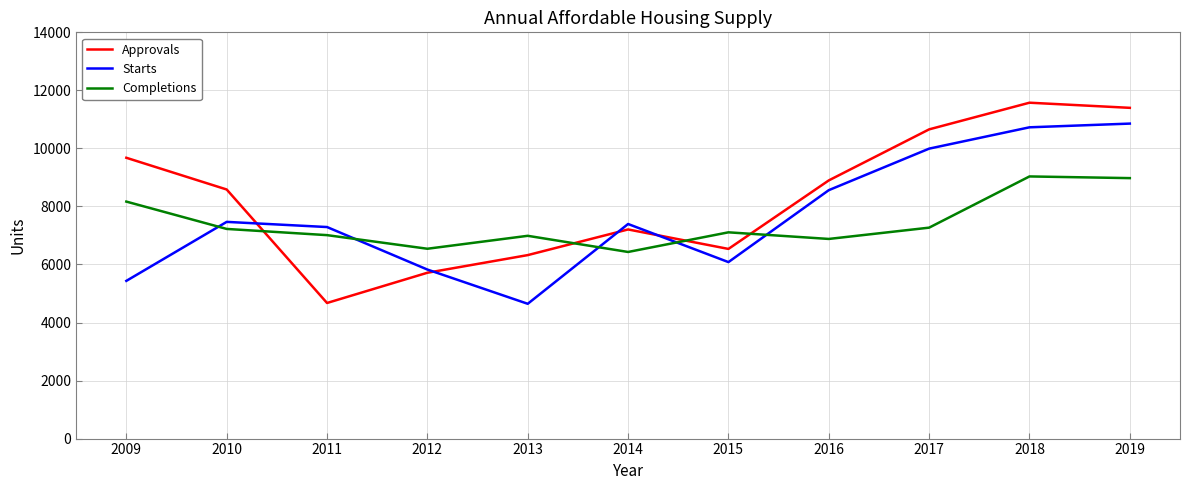

Which series ends up on top after the final intersection of Starts and Completions?

Starts